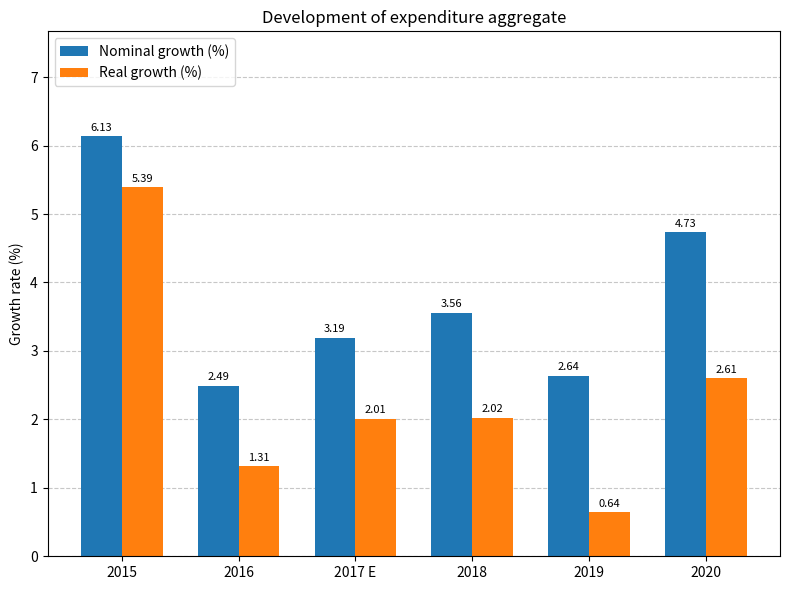

What is the label of the 3rd bar from the left?

2017 E